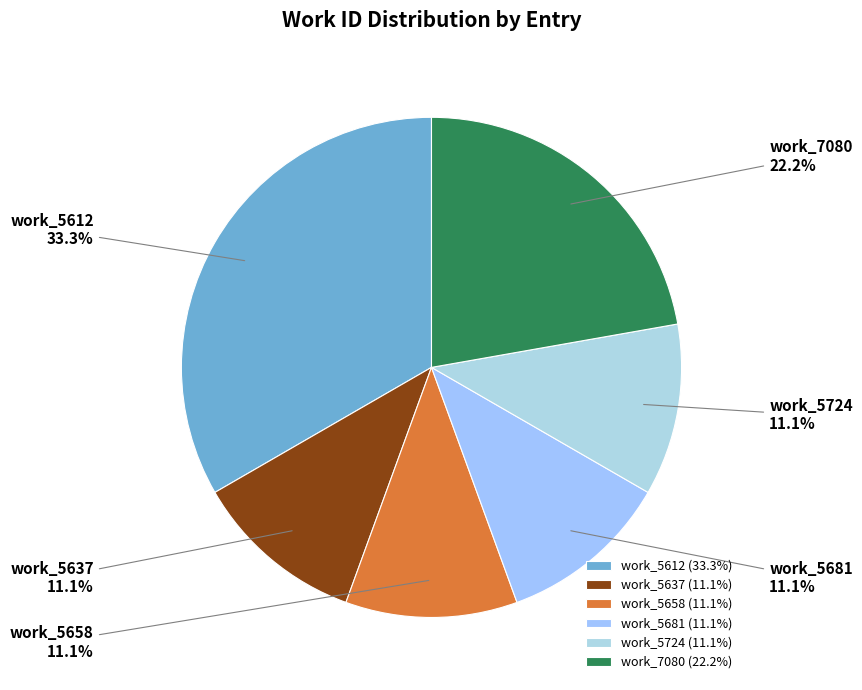

Is the sum of work_5724 and work_5681 greater than half?

No